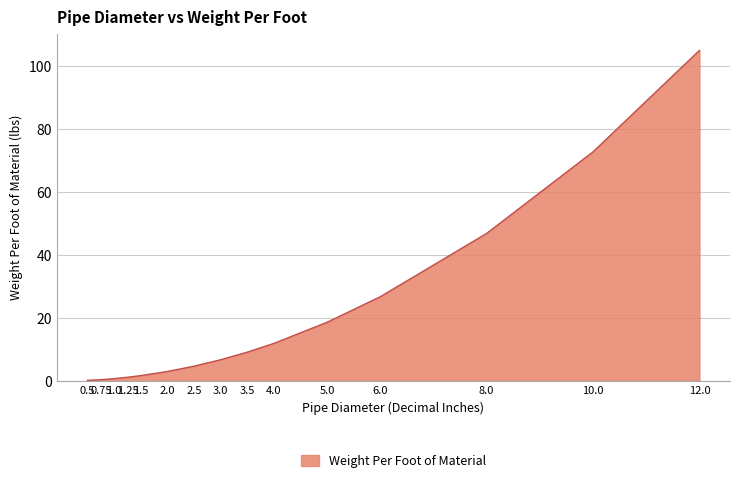

How many values are below 6?

7